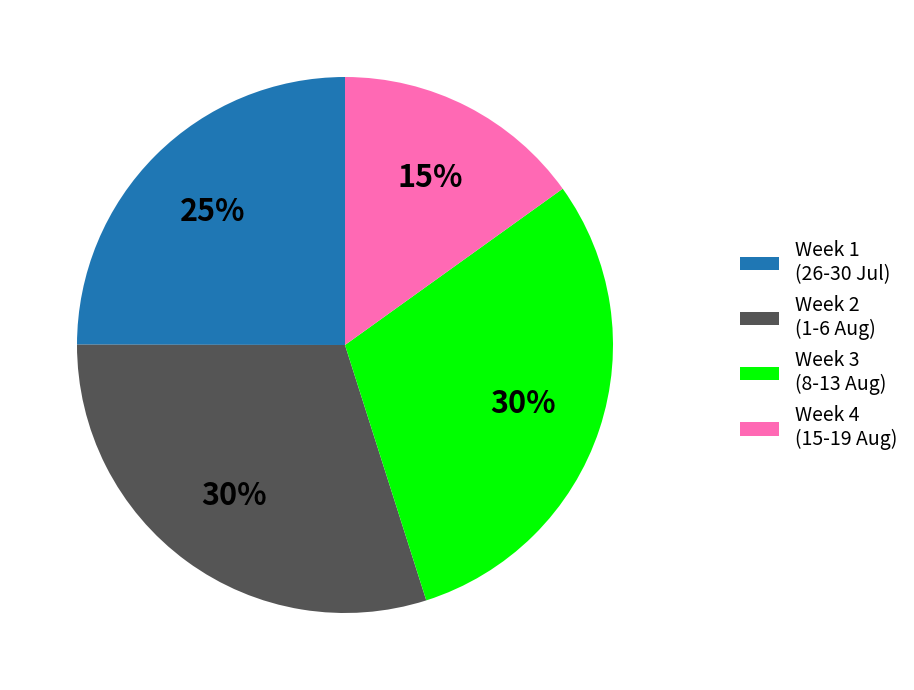

To the nearest percent, what is the average slice percentage?

25%